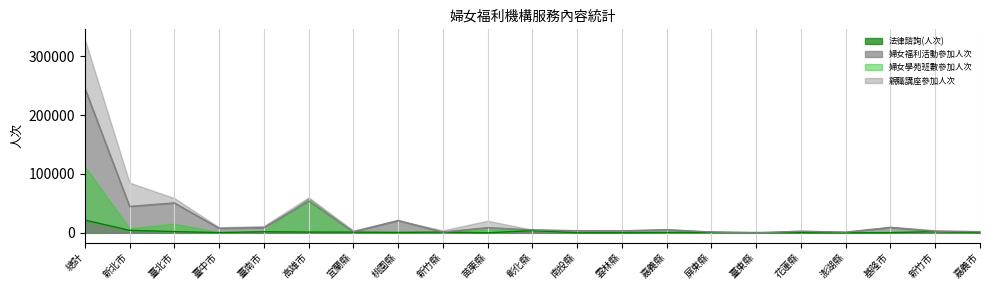

Between 臺東縣 and 花蓮縣, which is larger?

臺東縣